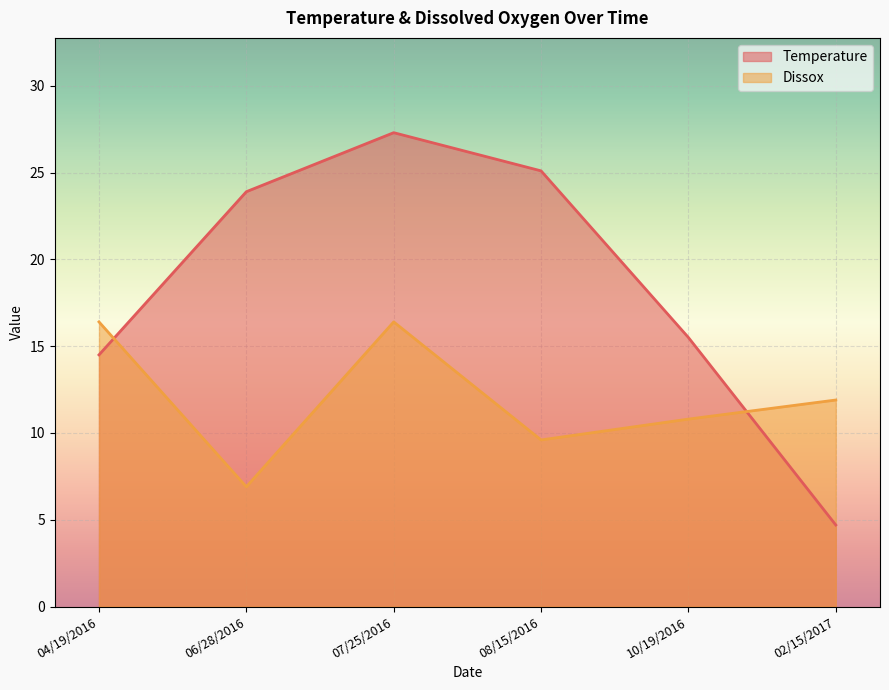

List the series in order of their overall mean, lowest first.

Dissox, Temperature